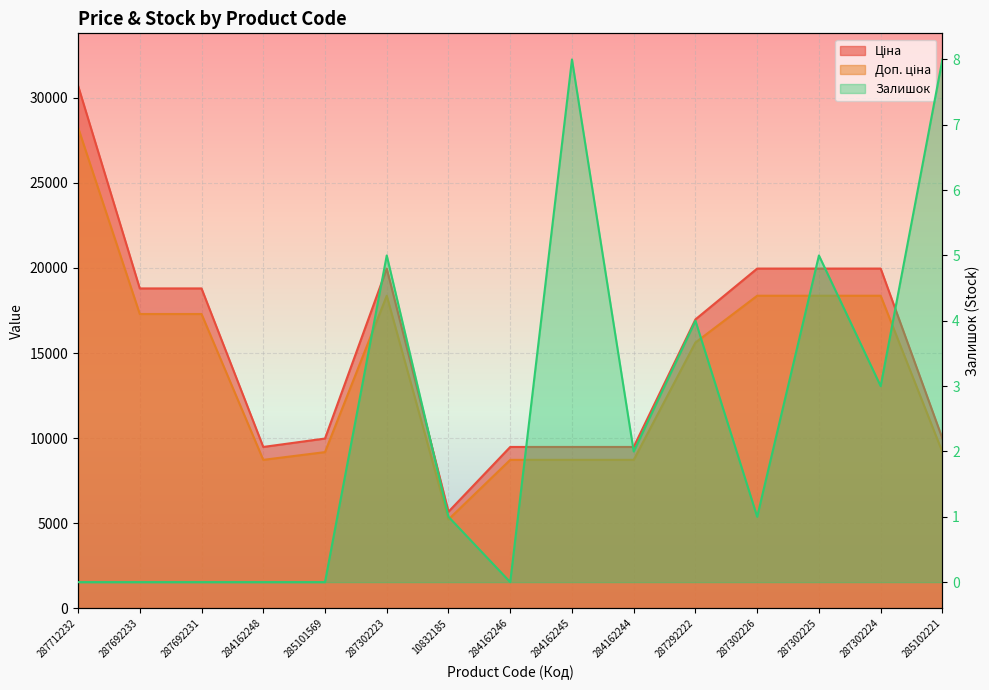

What is the minimum value for Ціна?

5673.8